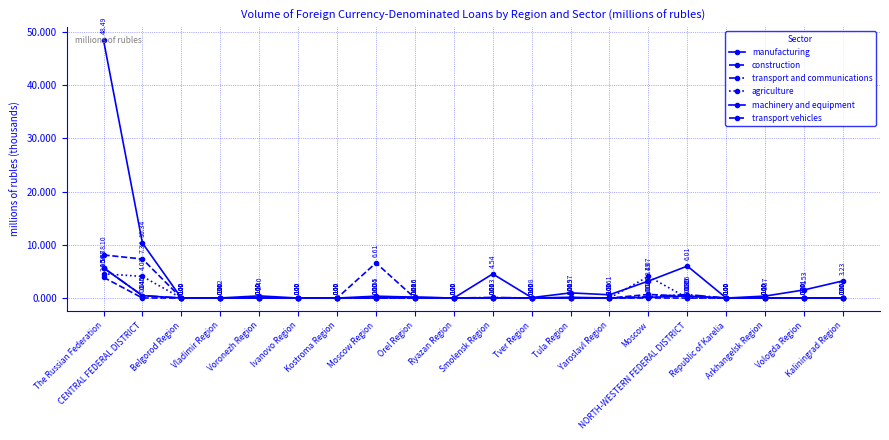

How many lines are shown in the chart?

6